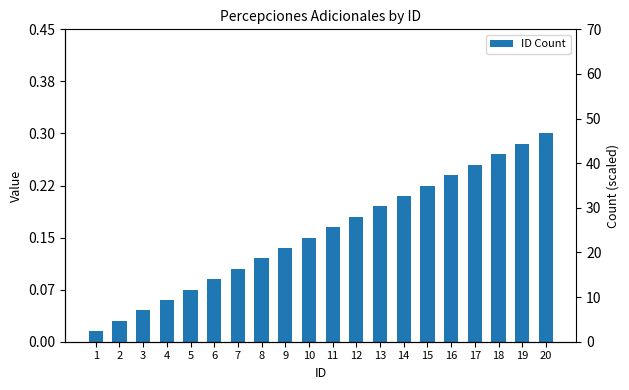

The value at 11 is 18. True or false?

False